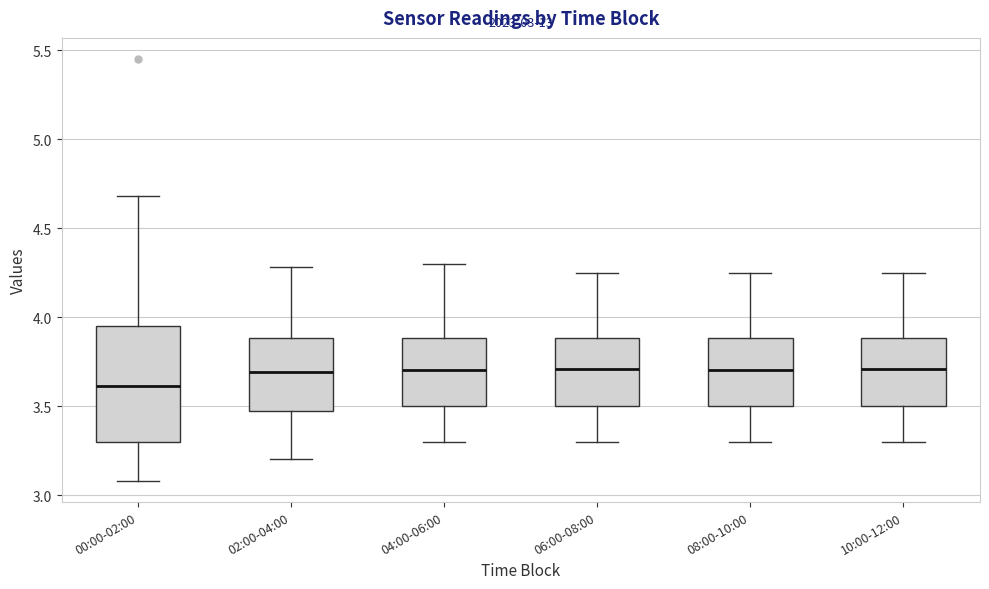

Which box is the tallest, from its lower edge to its upper edge?

00:00-02:00